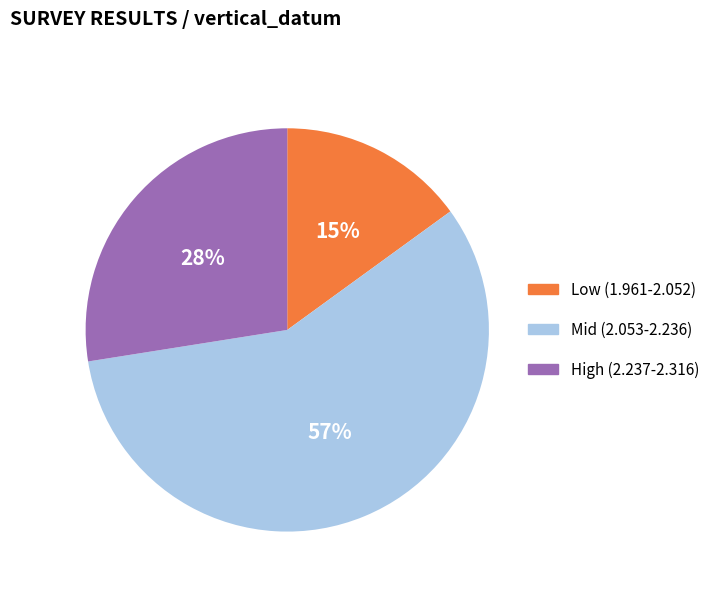

To the nearest percent, what is the difference between the largest and smallest slice percentages?

42%